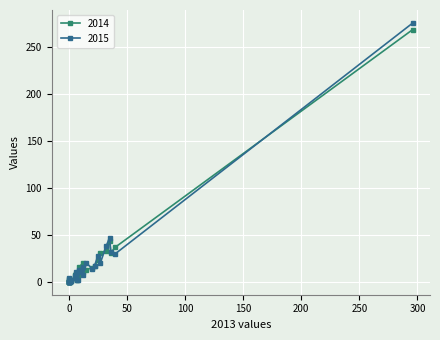

Rank the series by their average value, from lowest to highest.

2014, 2015